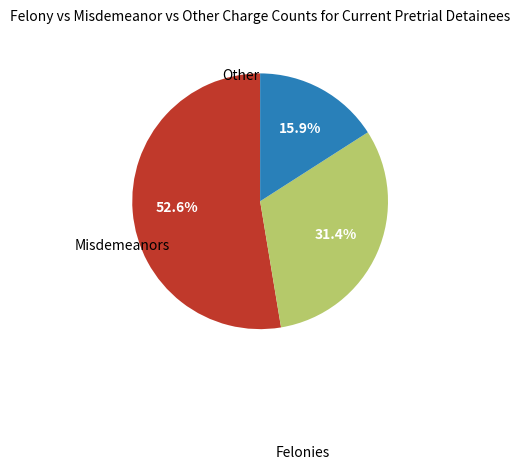

Does any single category account for the majority?

Yes